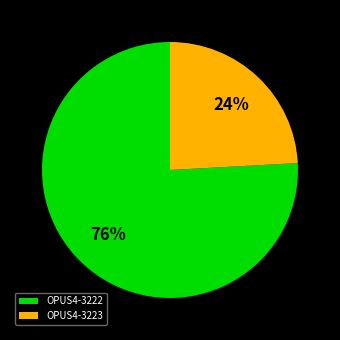

Combined, do OPUS4-3223 and OPUS4-3222 account for over 50%?

Yes